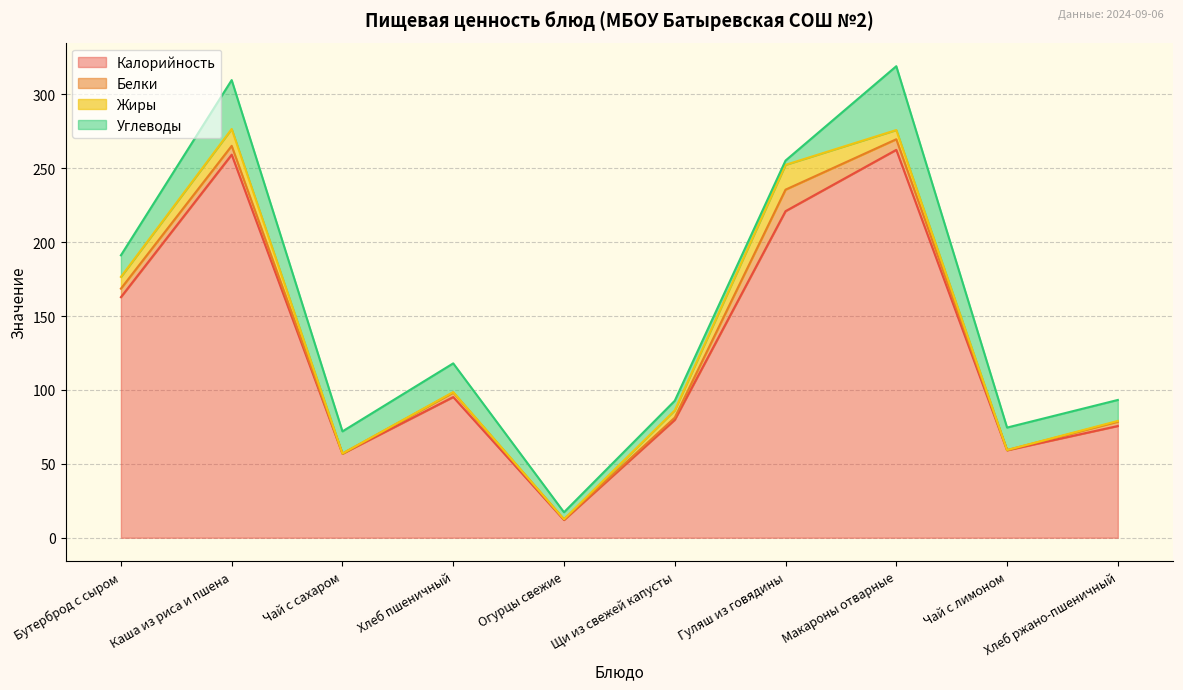

Which series has the largest total across all categories?

Калорийность